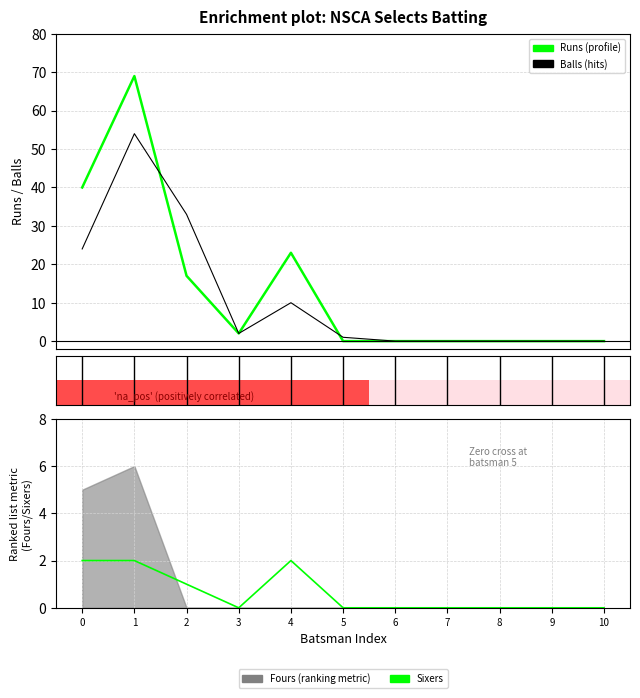

Rank the series at 3 from highest to lowest value.

Runs, Balls, Sixers